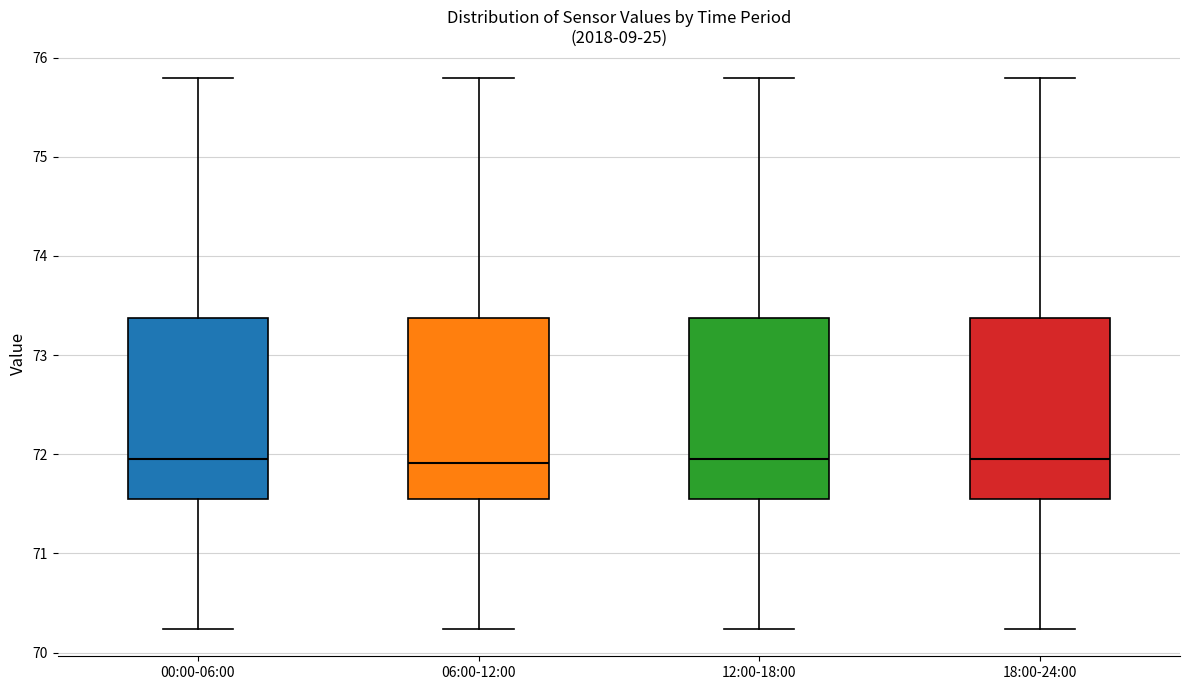

Reading left to right, read every box against the y-axis: the position of its median line, the range the box covers, and the ends of its whiskers. The values are not printed on the chart, so give them approximately, as read against the axis.

00:00-06:00: median 72.0, box 71.5 to 73.4, whiskers 70.2 to 75.8
06:00-12:00: median 71.9, box 71.5 to 73.4, whiskers 70.2 to 75.8
12:00-18:00: median 72.0, box 71.5 to 73.4, whiskers 70.2 to 75.8
18:00-24:00: median 72.0, box 71.5 to 73.4, whiskers 70.2 to 75.8